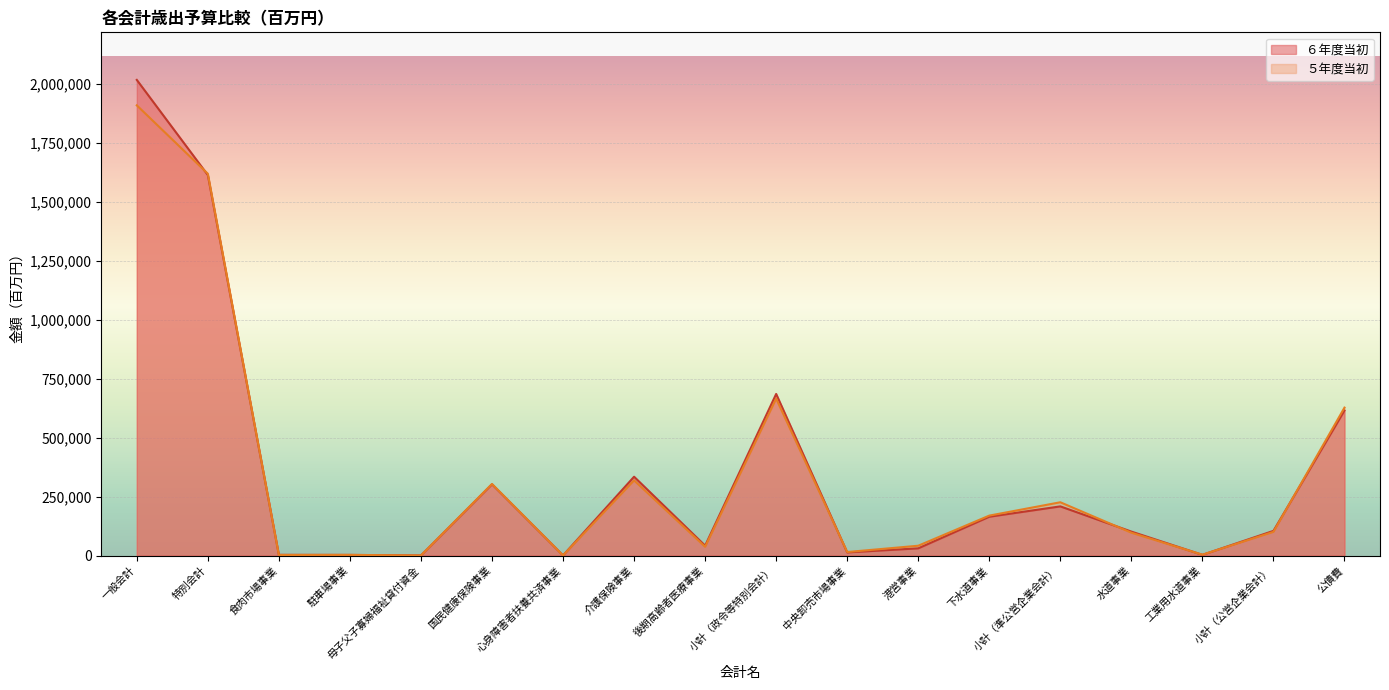

What is the difference between the second highest and second lowest values in the ５年度当初 series?

1618405